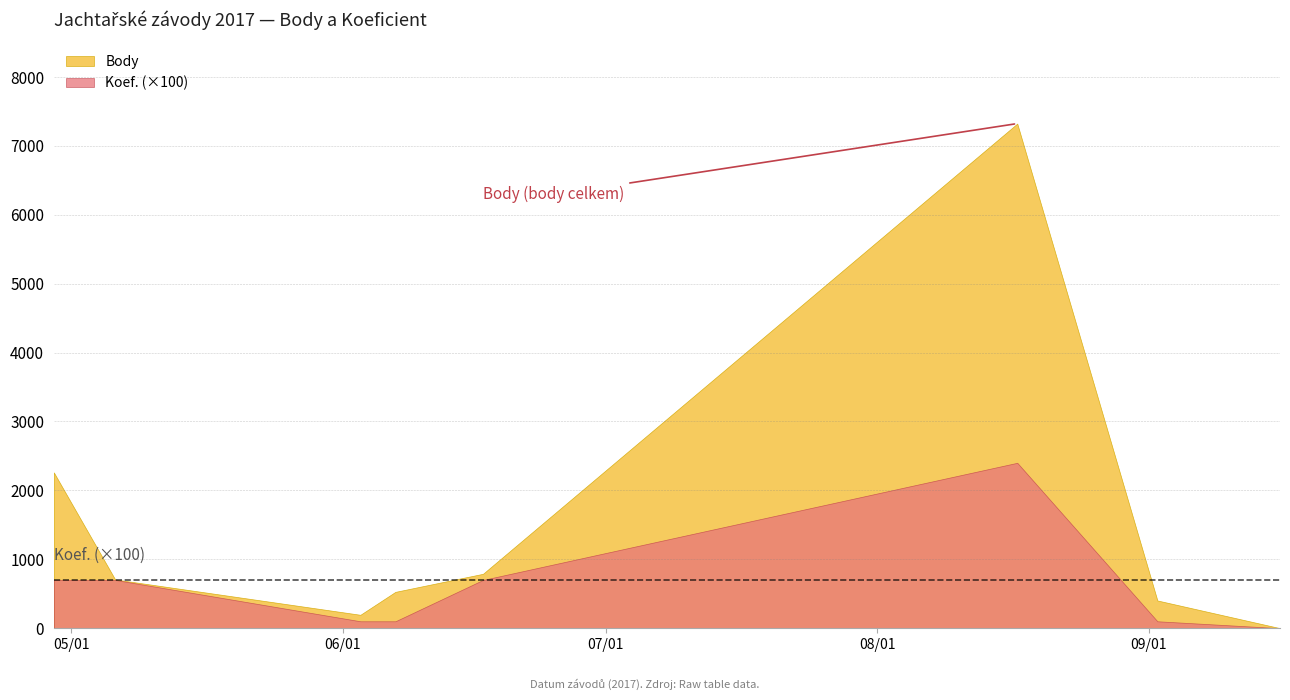

True or false: Body has a value of 1154 at 2017-05-06.

False